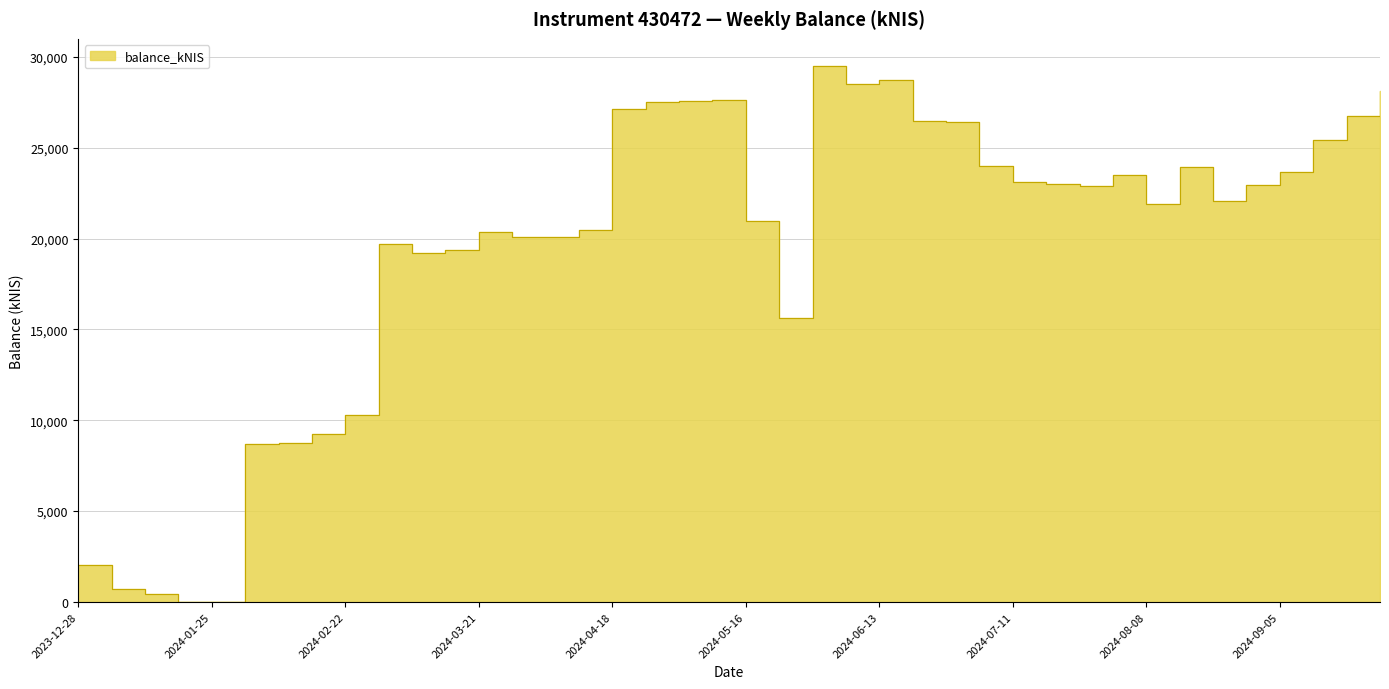

How many data points are less than 22879?

20